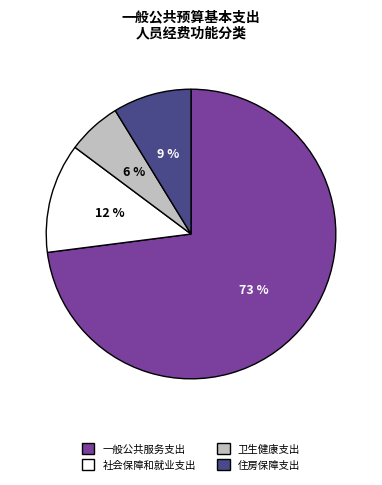

The 住房保障支出 slice represents 2% of the pie. True or false?

False